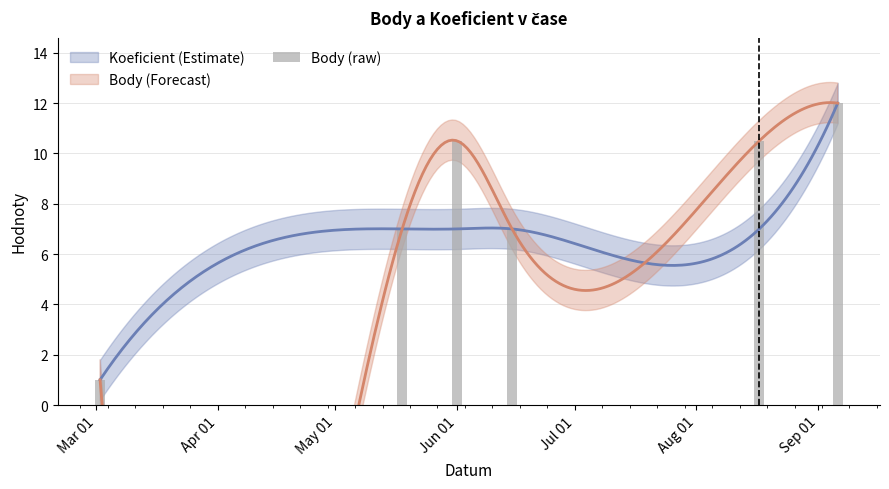

What is the greatest value displayed?

12.0